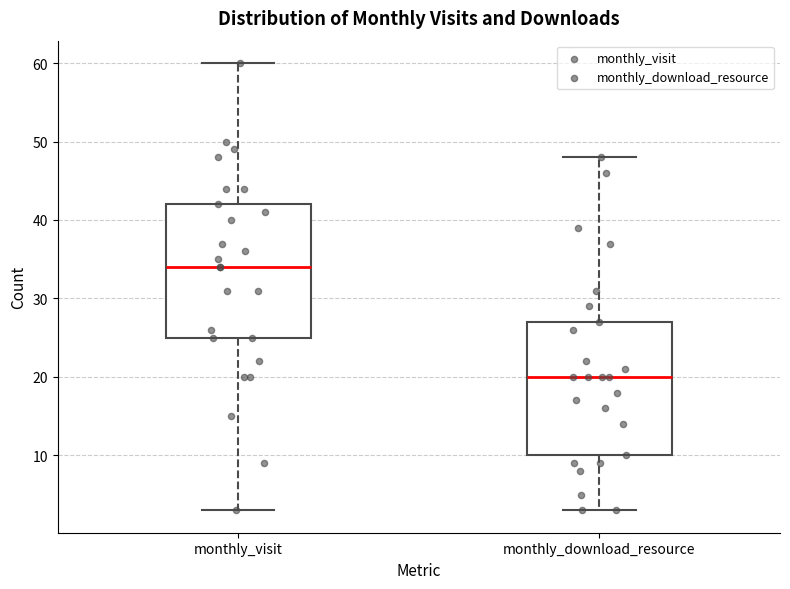

Which box's median line is the lowest?

monthly_download_resource